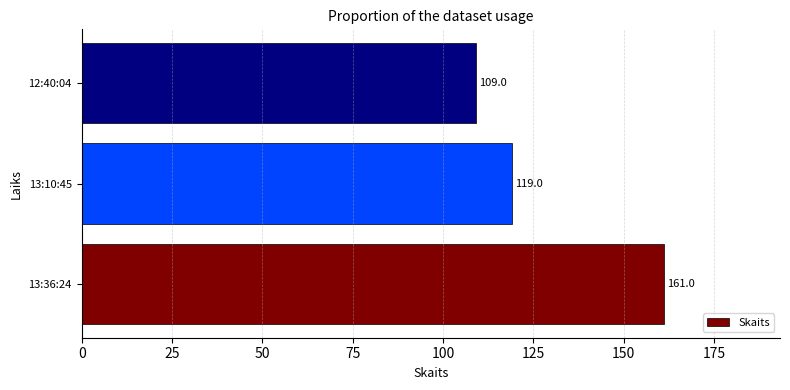

List the labels in order of value, largest first.

13:36:24, 13:10:45, 12:40:04